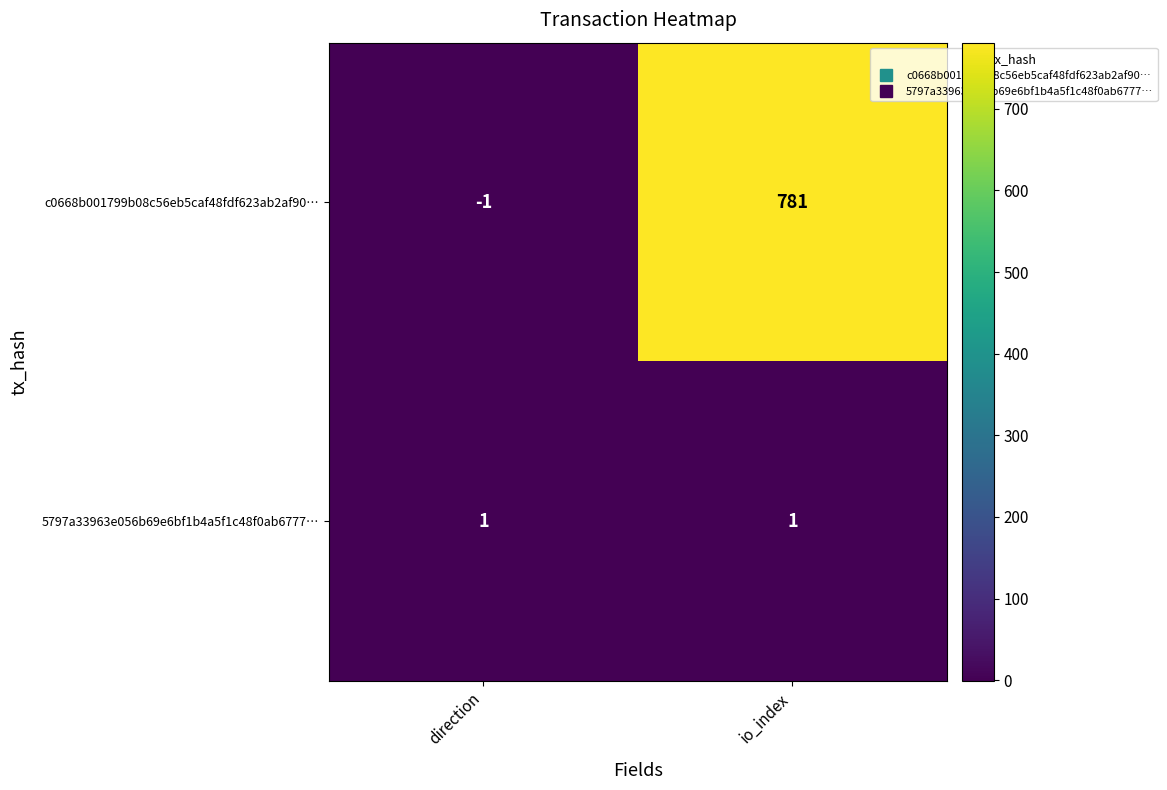

How many categories are shown in the chart?

2